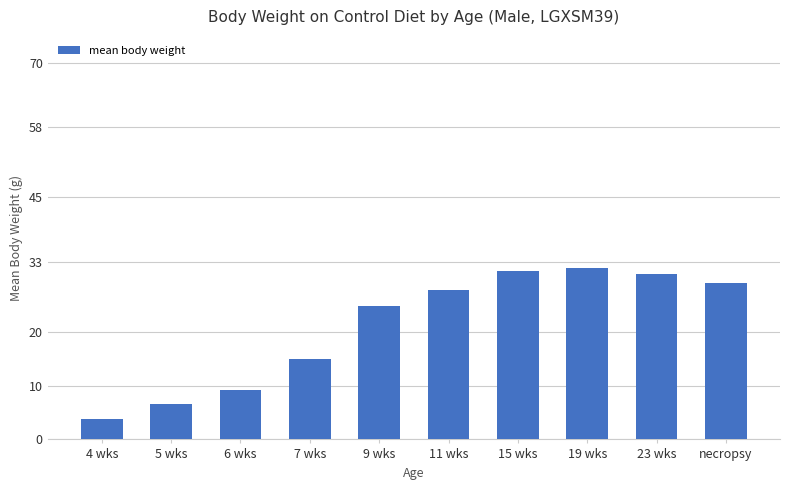

Reading left to right, what are all the values shown in this chart?

4 wks=3.7	5 wks=6.5	6 wks=9.1	7 wks=15.0	9 wks=24.8	11 wks=27.8	15 wks=31.3	19 wks=31.8	23 wks=30.7	necropsy=29.0